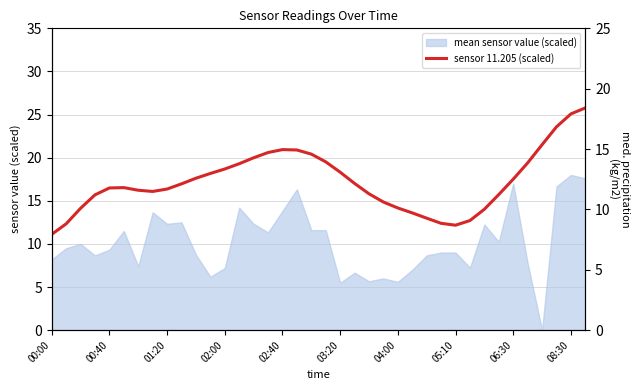

Reading left to right, extract all data points from this chart.

11.1	12.3	14.1	15.7	16.5	16.5	16.2	16.1	16.4	17.0	17.6	18.2	18.7	19.3	20.0	20.6	20.9	20.9	20.4	19.5	18.3	17.0	15.8	14.9	14.2	13.6	13.0	12.4	12.2	12.7	14.0	15.7	17.5	19.4	21.5	23.6	25.1	25.8